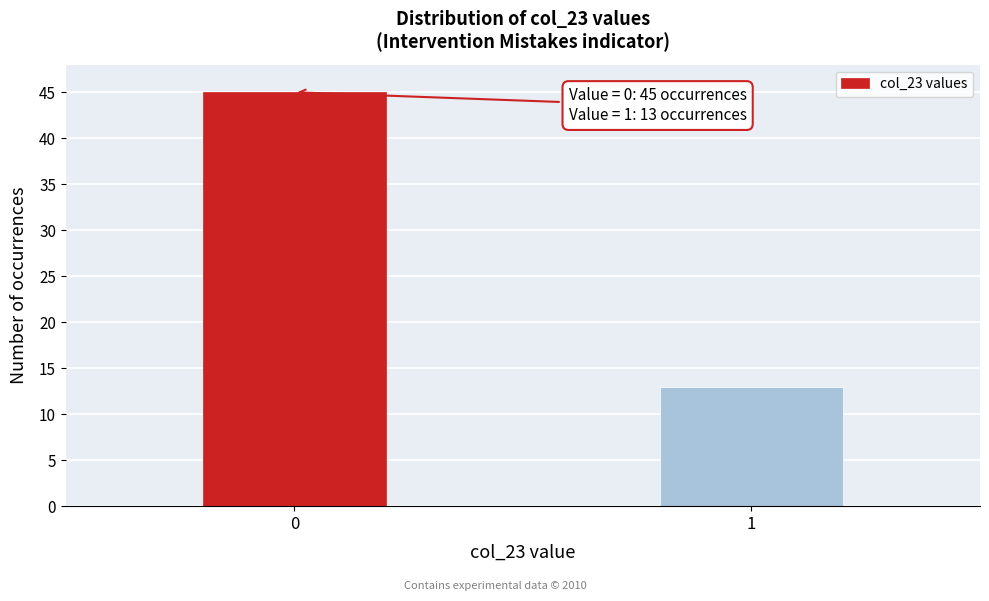

Reading right to left, extract all data points from this chart.

1=13	0=45